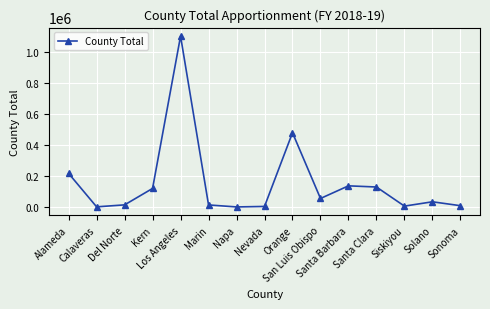

How many series are shown in this chart?

1